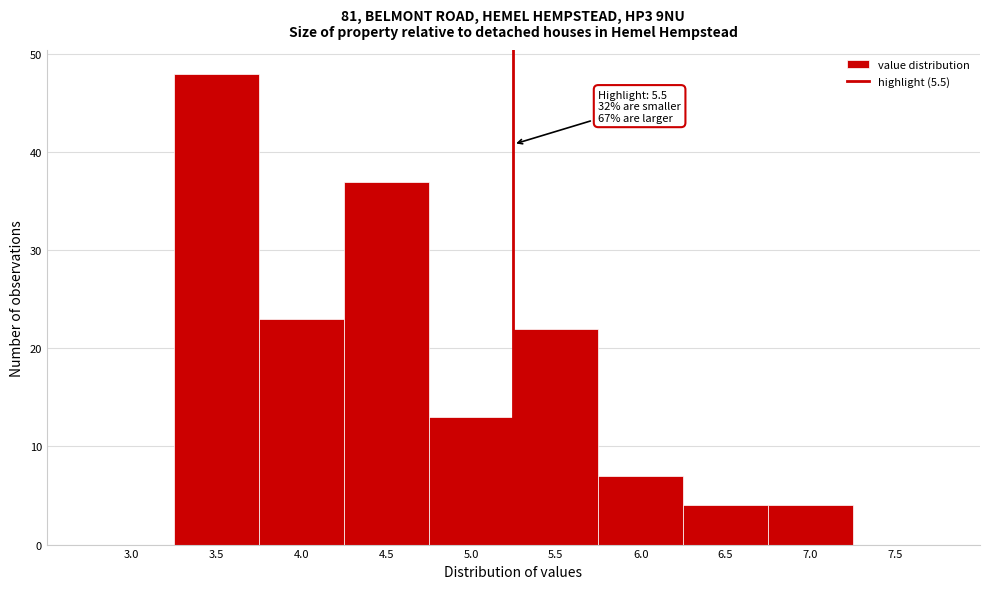

Reading left to right, transcribe all the data shown in this chart.

3.0=0	3.5=48	4.0=23	4.5=37	5.0=13	5.5=22	6.0=7	6.5=4	7.0=4	7.5=0